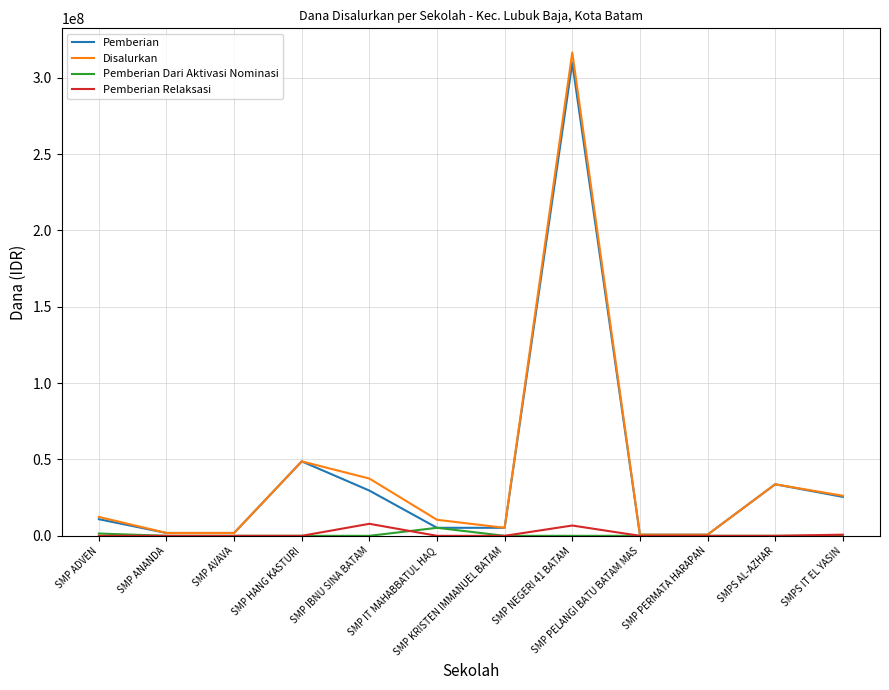

At which category is the sum across all series the highest?

SMP NEGERI 41 BATAM